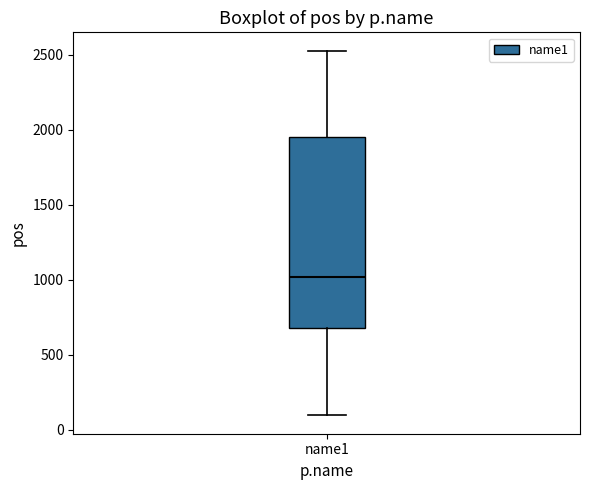

Where does the lower whisker of the box for name1 end on the y-axis? The values are not printed on the chart, so give them approximately, as read against the axis.

100